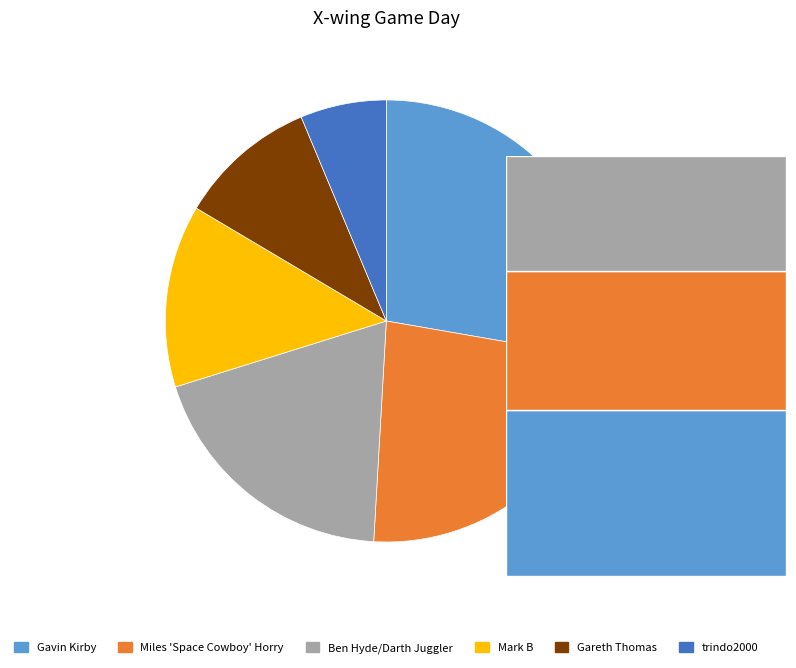

Between Gavin Kirby and Miles 'Space Cowboy' Horry, which is larger?

Gavin Kirby